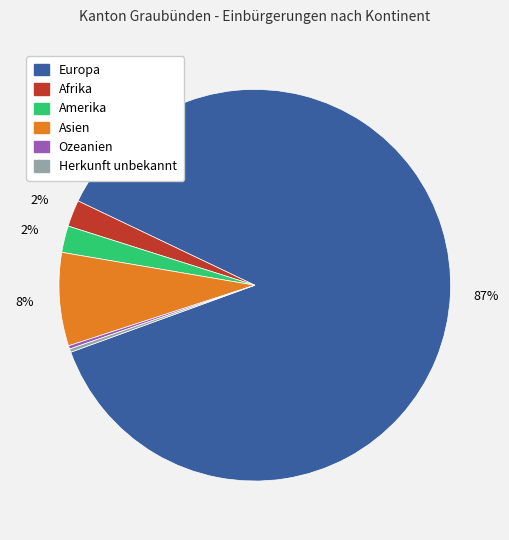

Which slice is the largest?

Europa